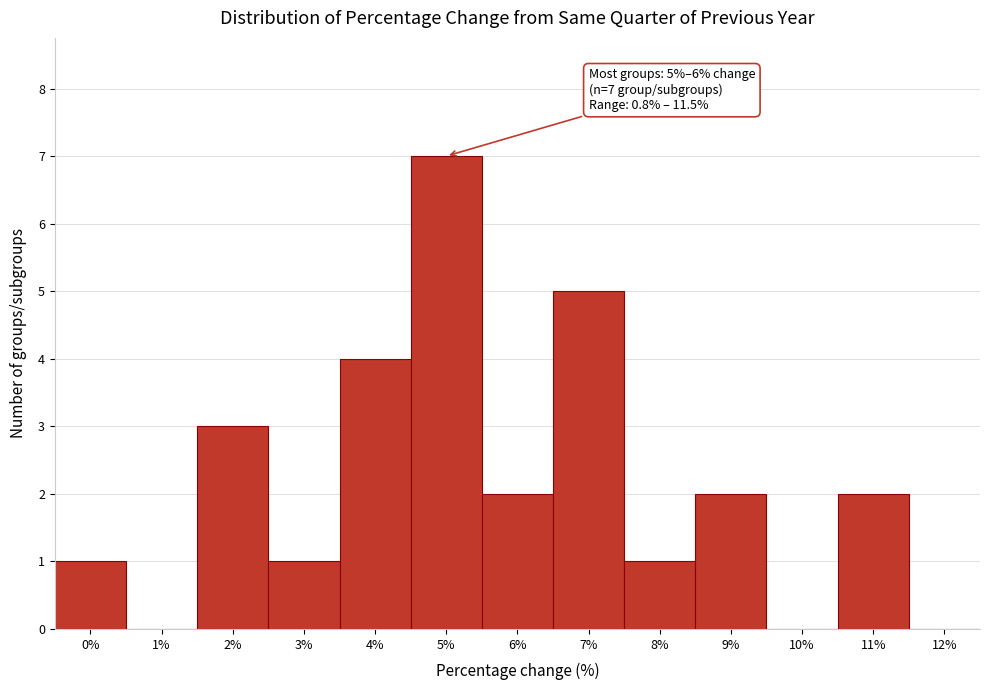

Reading left to right, what are all the values shown in this chart?

0%=1	1%=0	2%=3	3%=1	4%=4	5%=7	6%=2	7%=5	8%=1	9%=2	10%=0	11%=2	12%=0